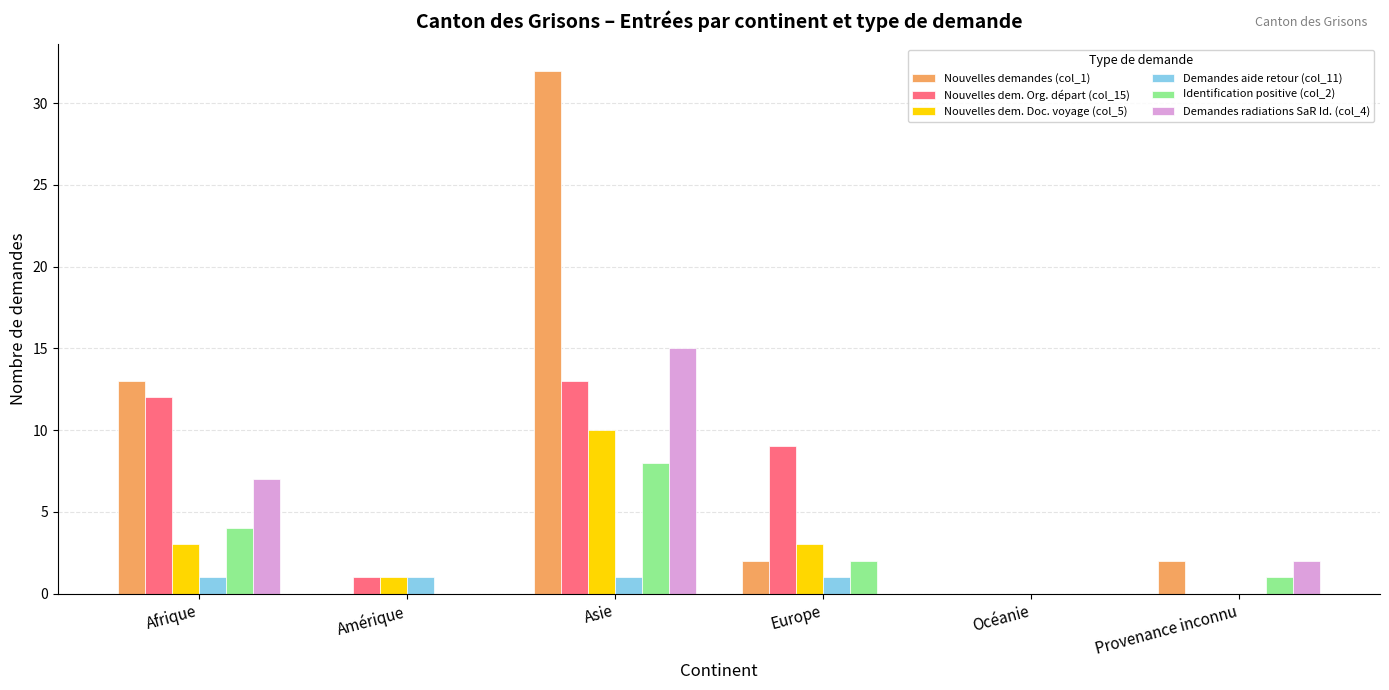

Are the bars horizontal?

No